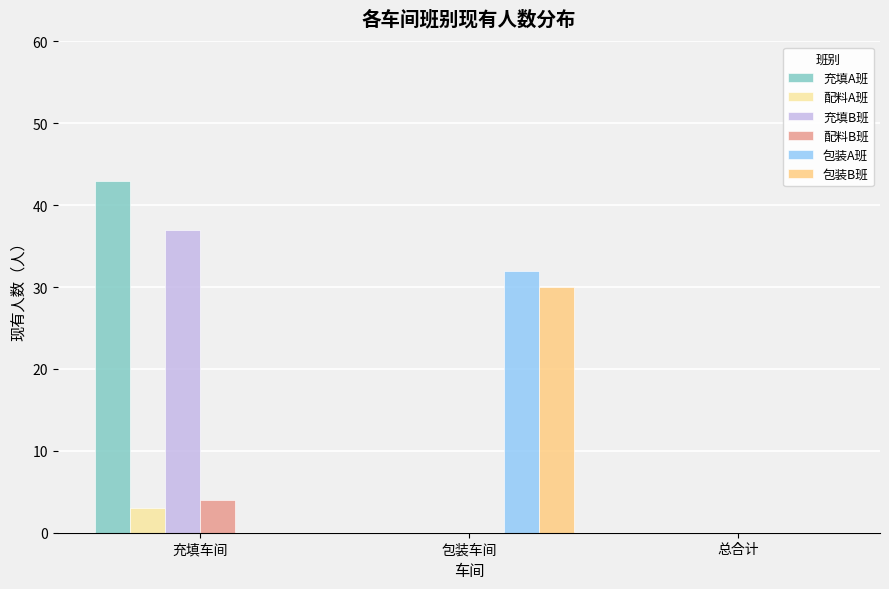

What are all the series names shown in the legend?

充填A班, 配料A班, 充填B班, 配料B班, 包装A班, 包装B班